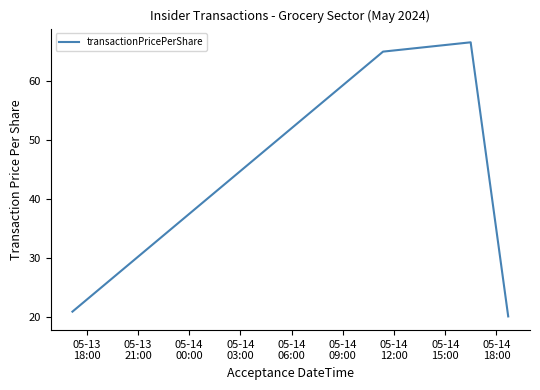

What is the greatest value displayed?

66.6